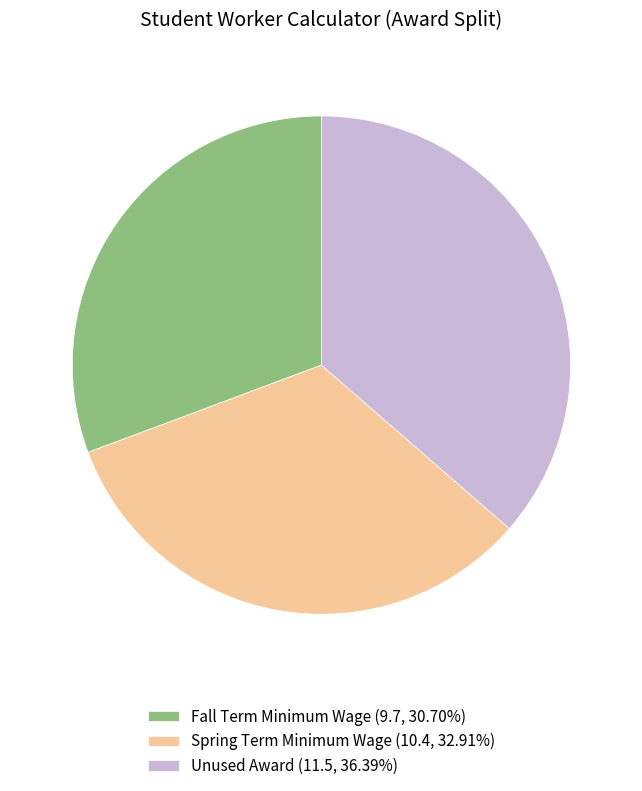

Which slice is the smallest?

Fall Term Minimum Wage